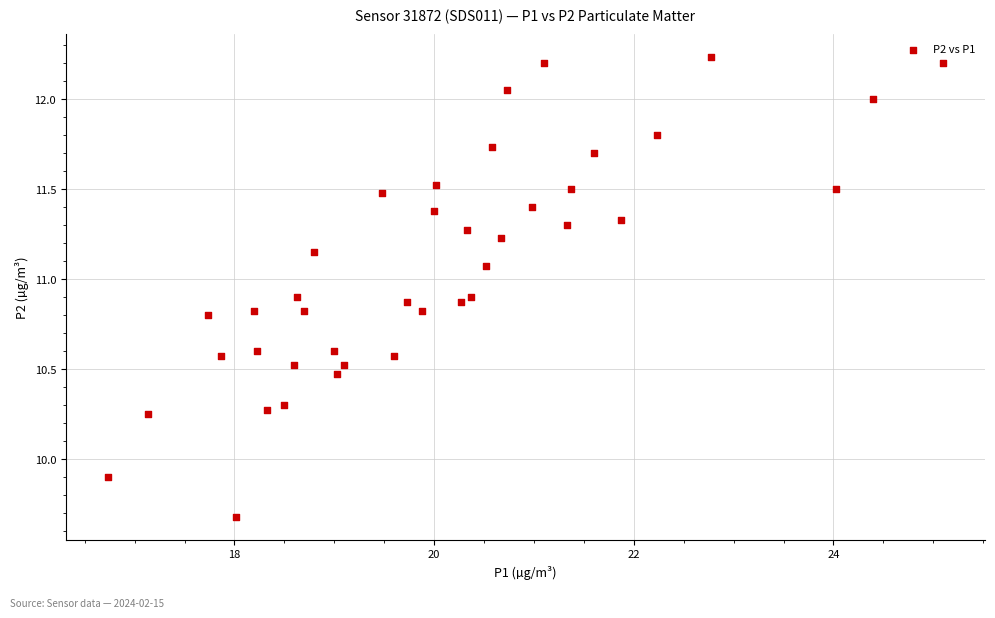

What Y value in the scatter plot is closest to 10?

9.9